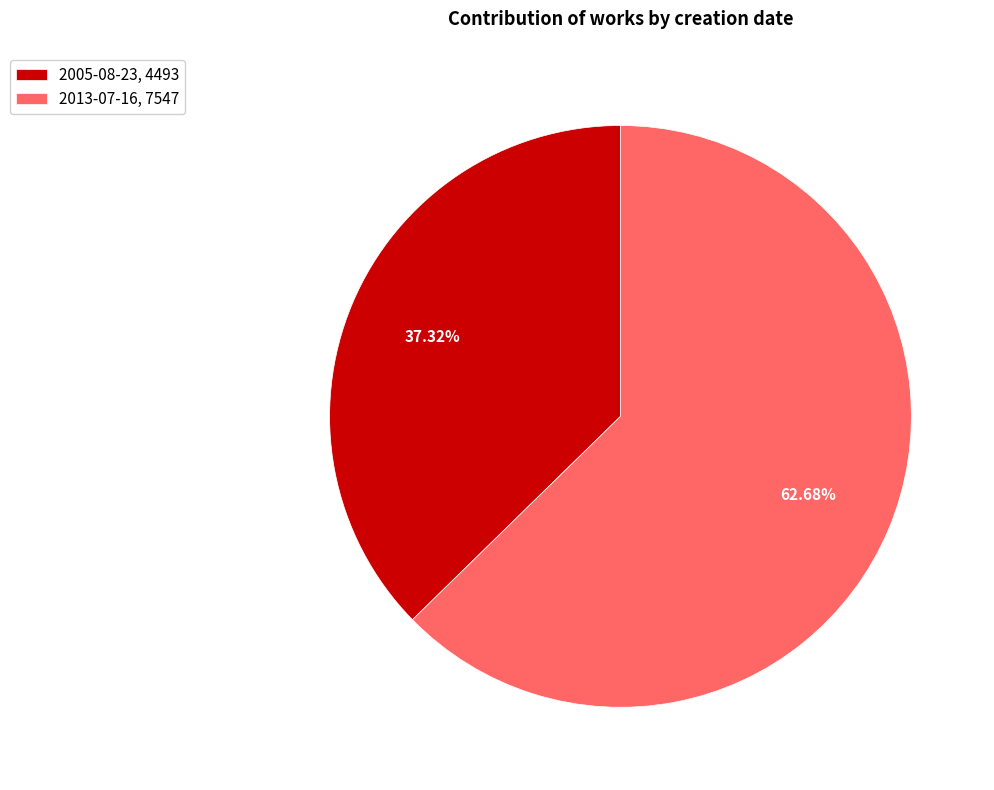

Which category accounts for the majority?

2013-07-16